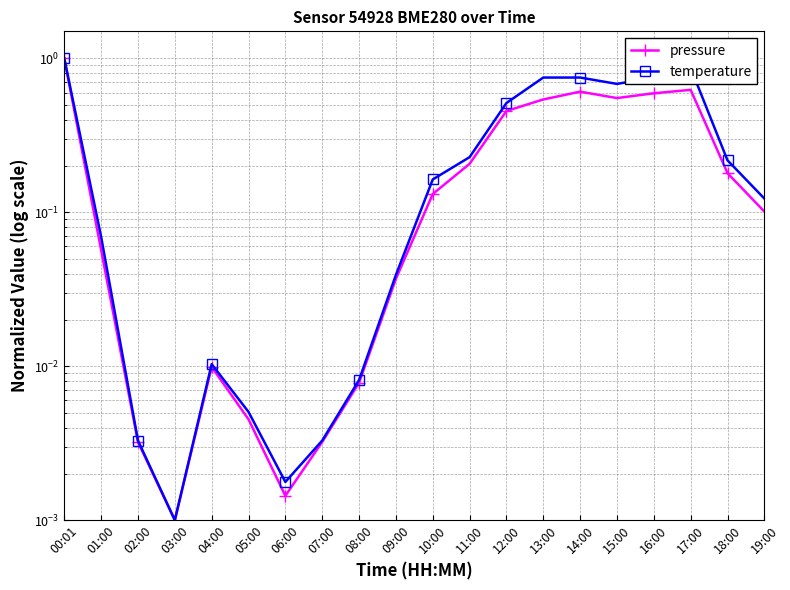

What is the label of the 8th point from the left?

07:00